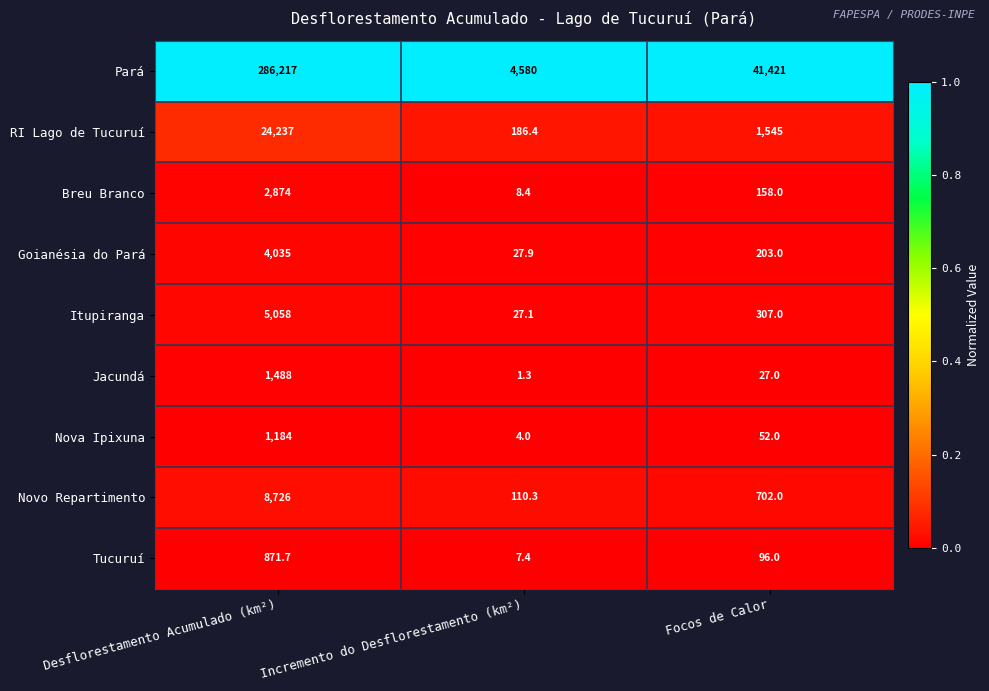

The value of Goianésia do Pará at Focos de Calor is 117.0. True or false?

False